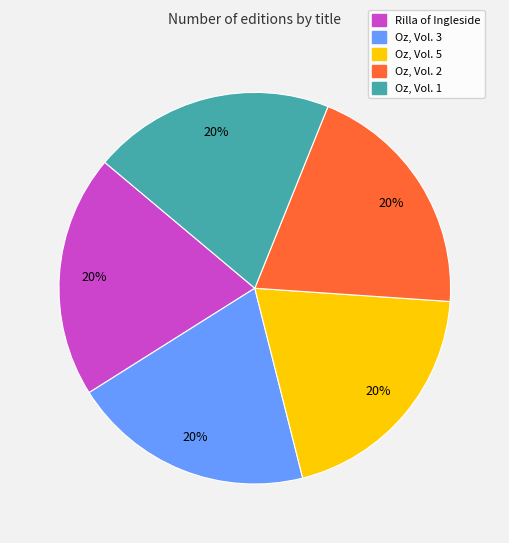

To the nearest percent, what is the average slice percentage?

20%